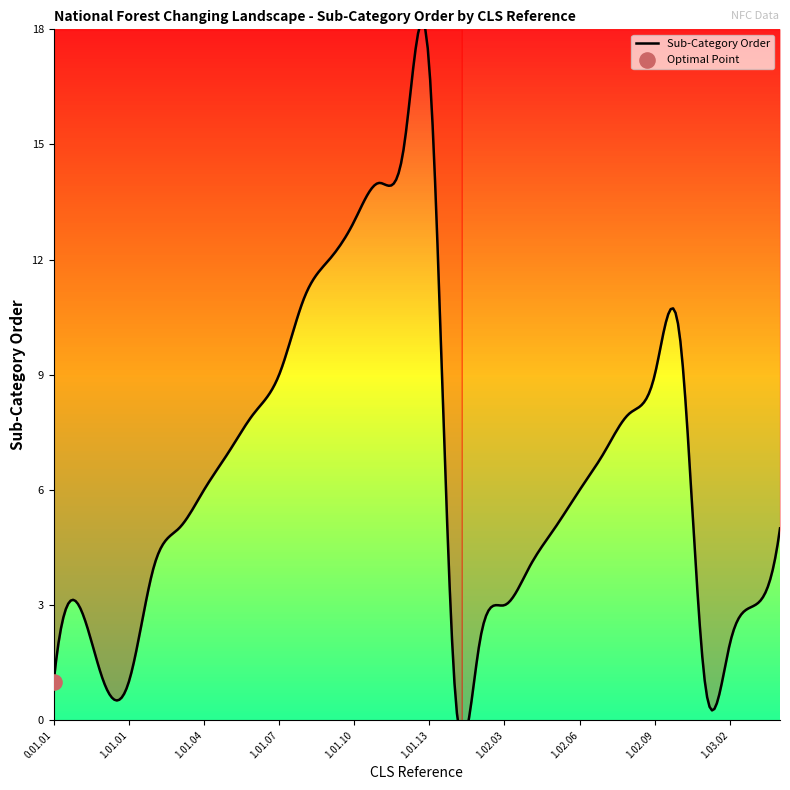

What is the ratio of the value at 0.01.03 to the value at 1.01.06?

0.1